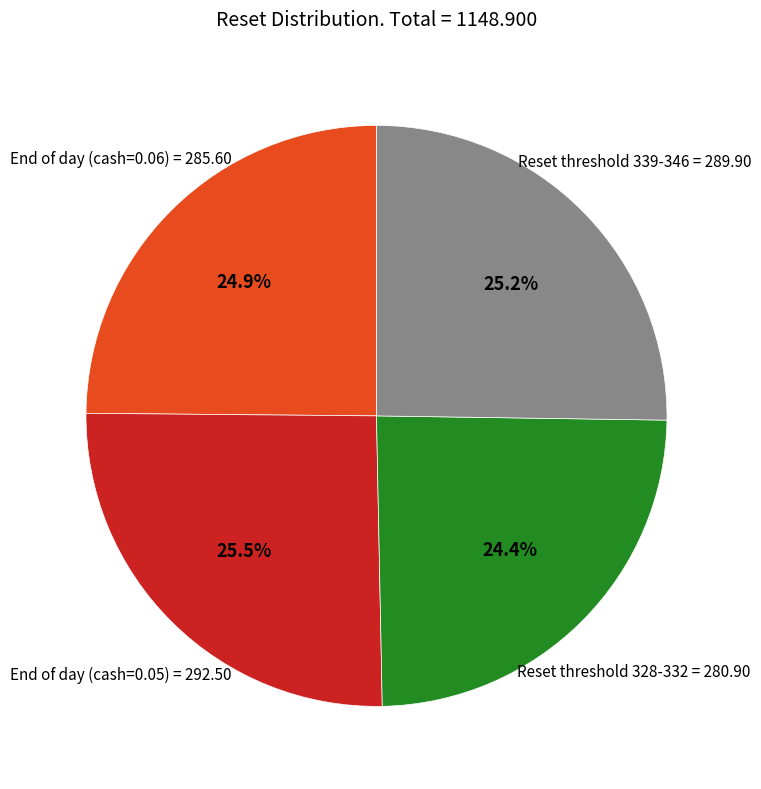

Is there any slice that represents more than half of the pie?

No